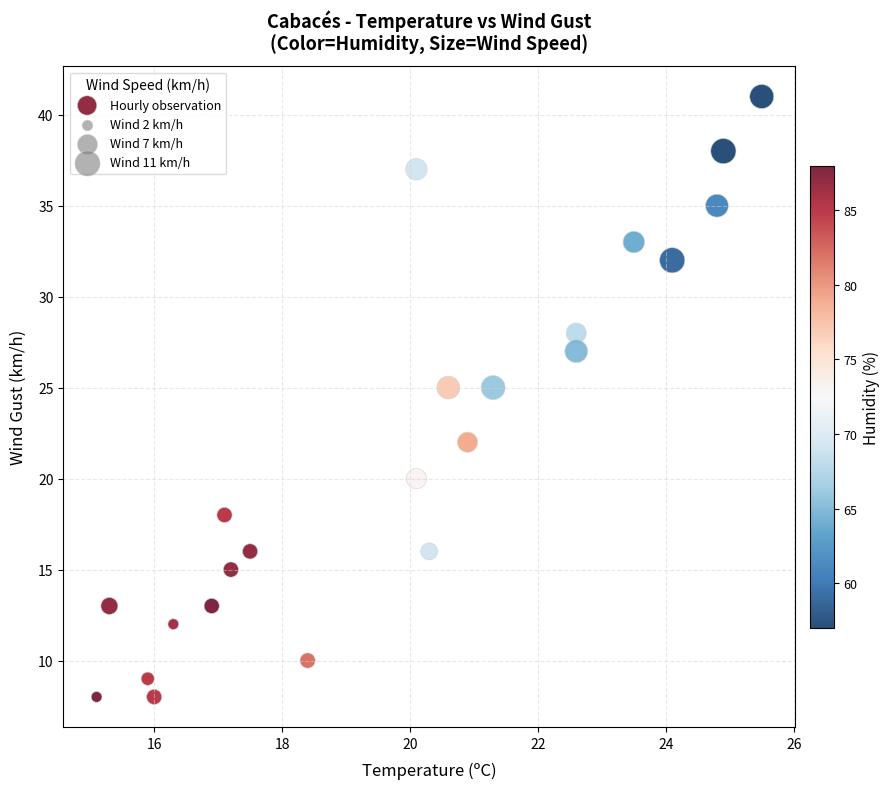

How many data points are displayed?

23